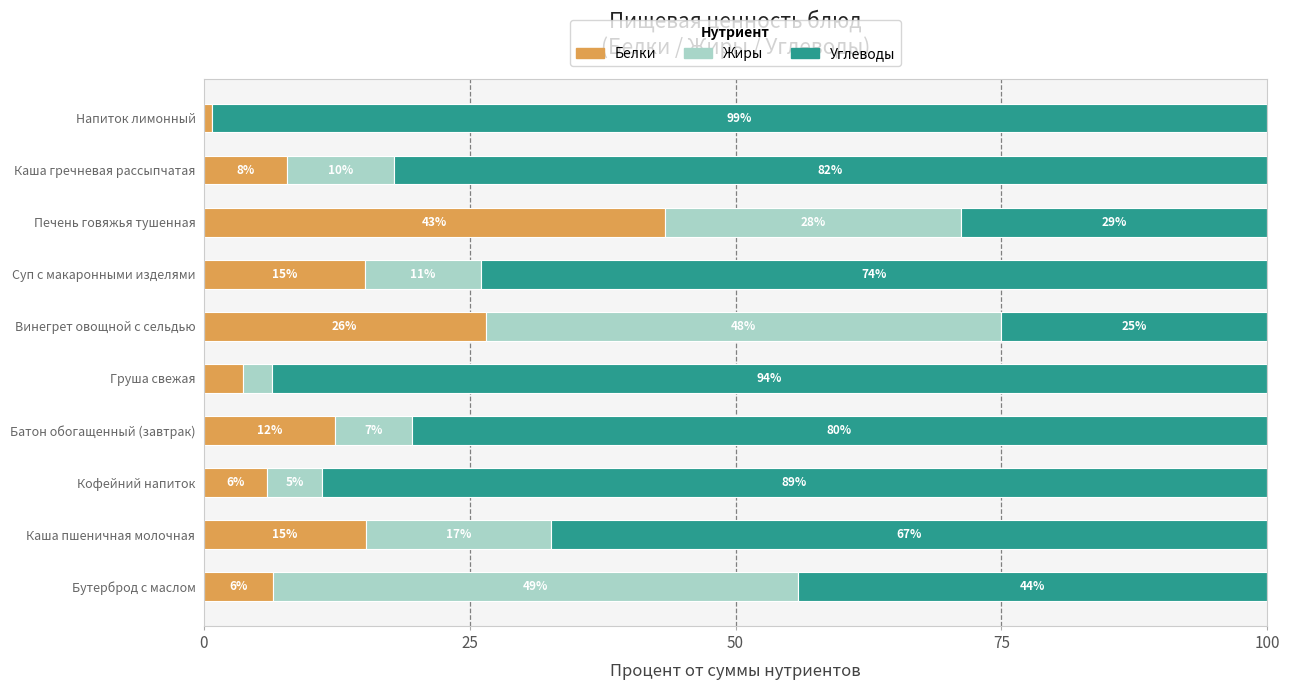

What are all the series names shown in the legend?

Белки, Жиры, Углеводы